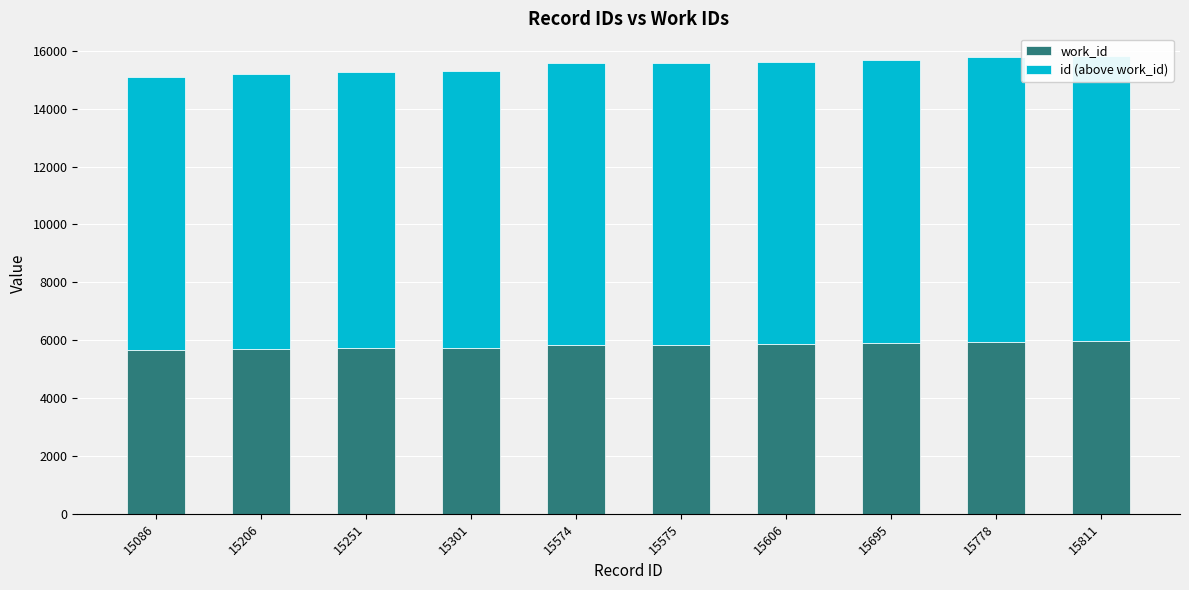

What is the value of the work_id bar at the 1st from the left?

5643